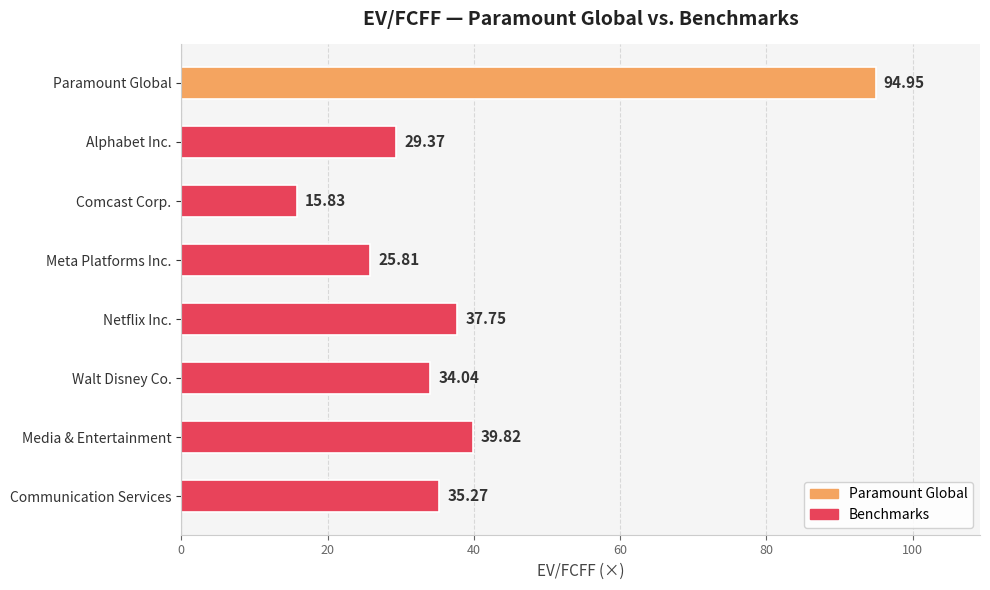

How many data points does each series have?

8